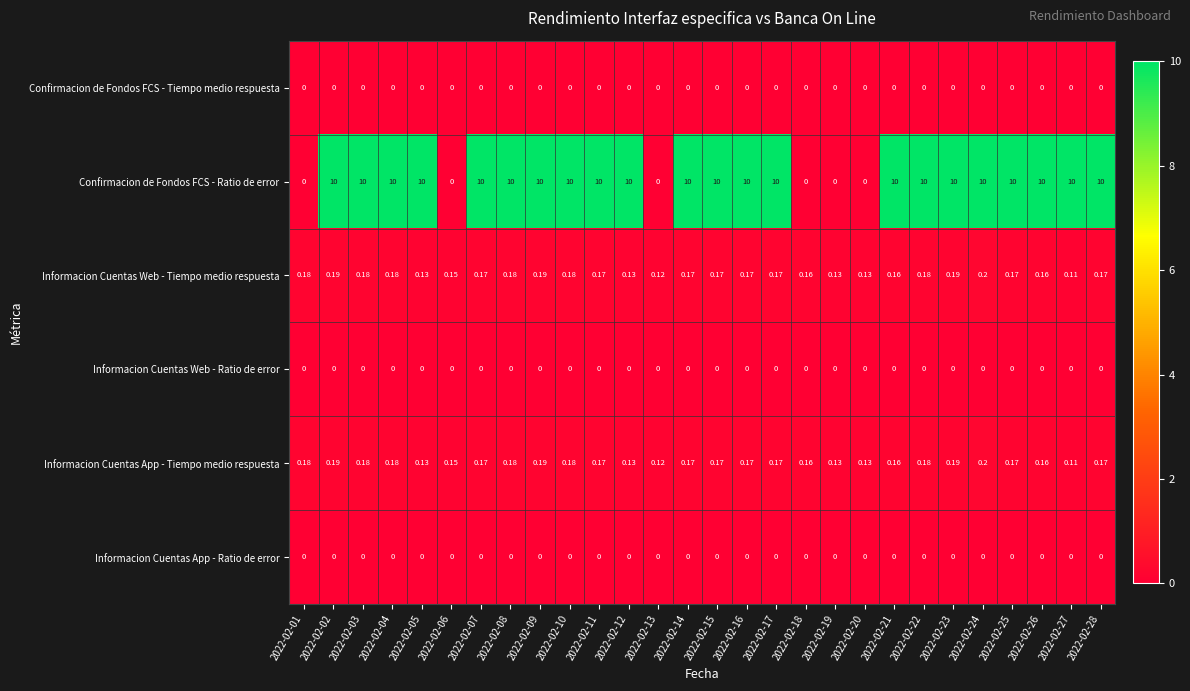

Which series changed the most between 2022-02-20 and 2022-02-26?

Confirmacion de Fondos FCS - Ratio de error